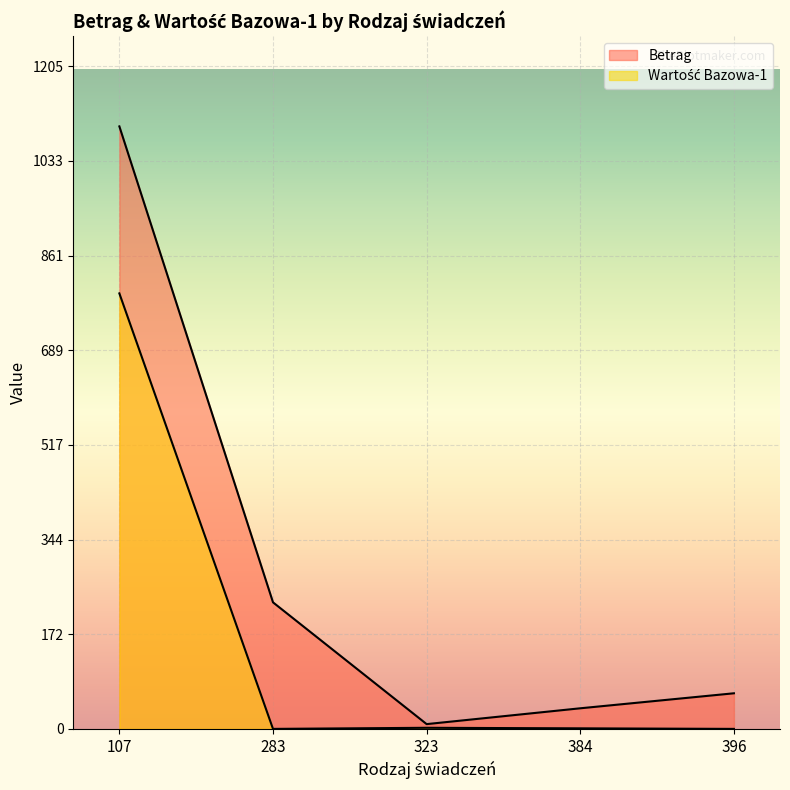

Is the value of Betrag at 396 greater than the value of Wartość Bazowa-1 at 107?

No